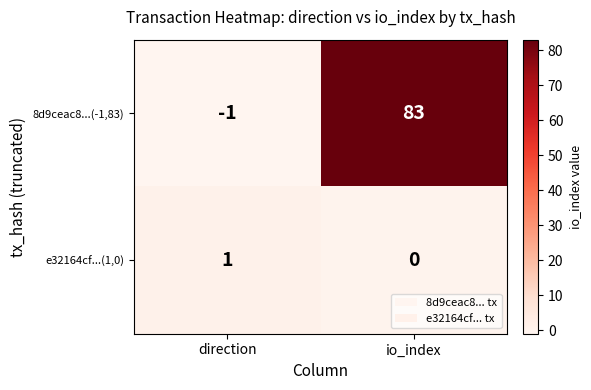

Rank the series at direction from lowest to highest value.

8d9ceac8...(-1,83), e32164cf...(1,0)